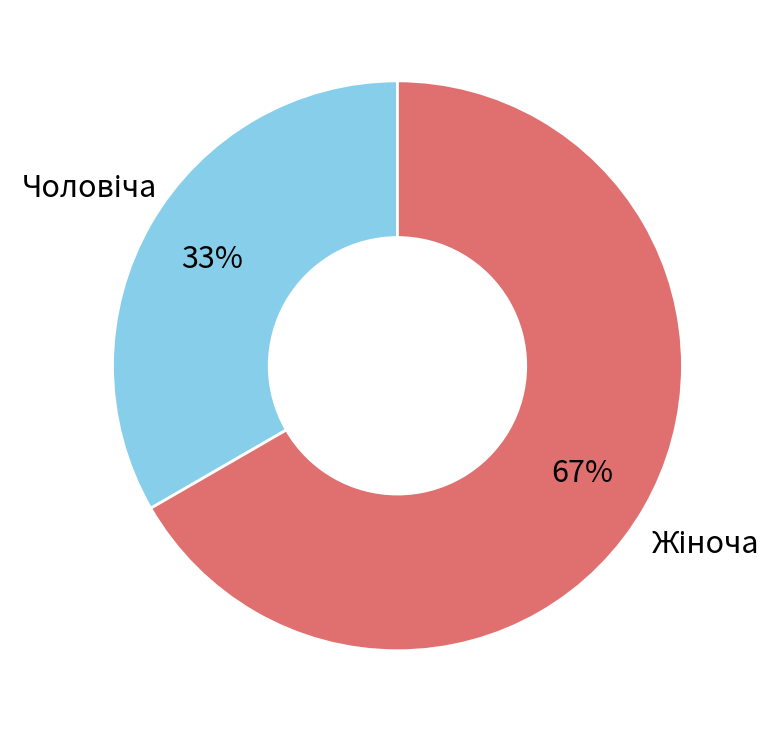

To the nearest percent, what is the average slice percentage?

50%